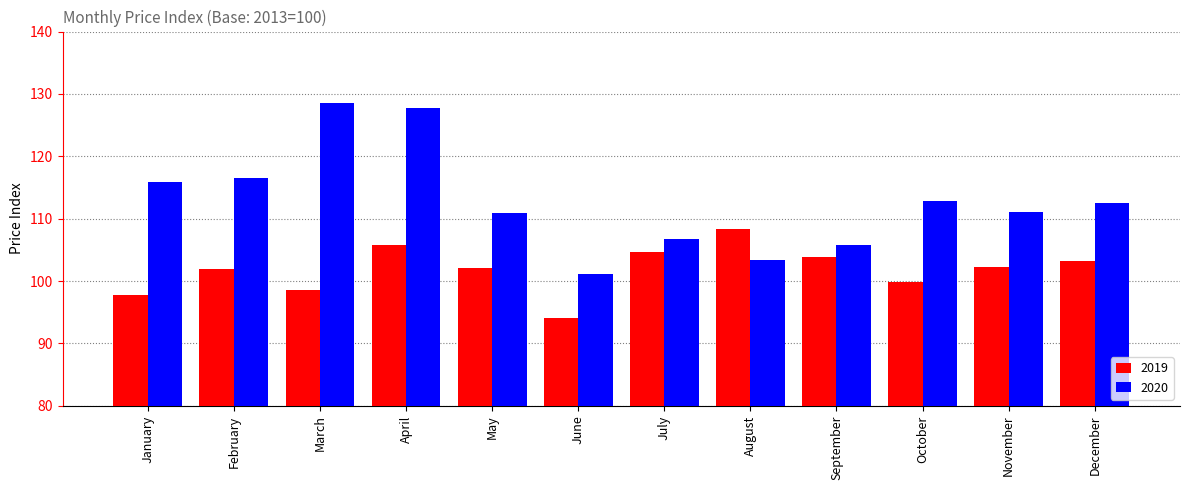

What is the sum of the 2020 values at August and February?

220.0